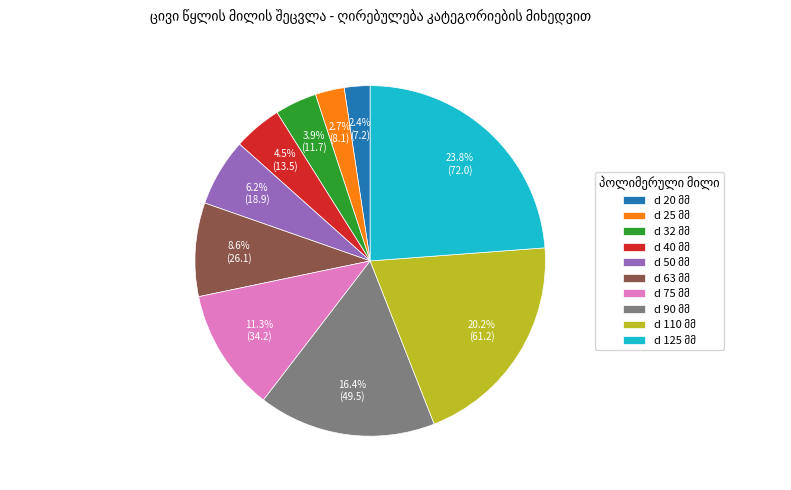

Does any single category account for the majority?

No